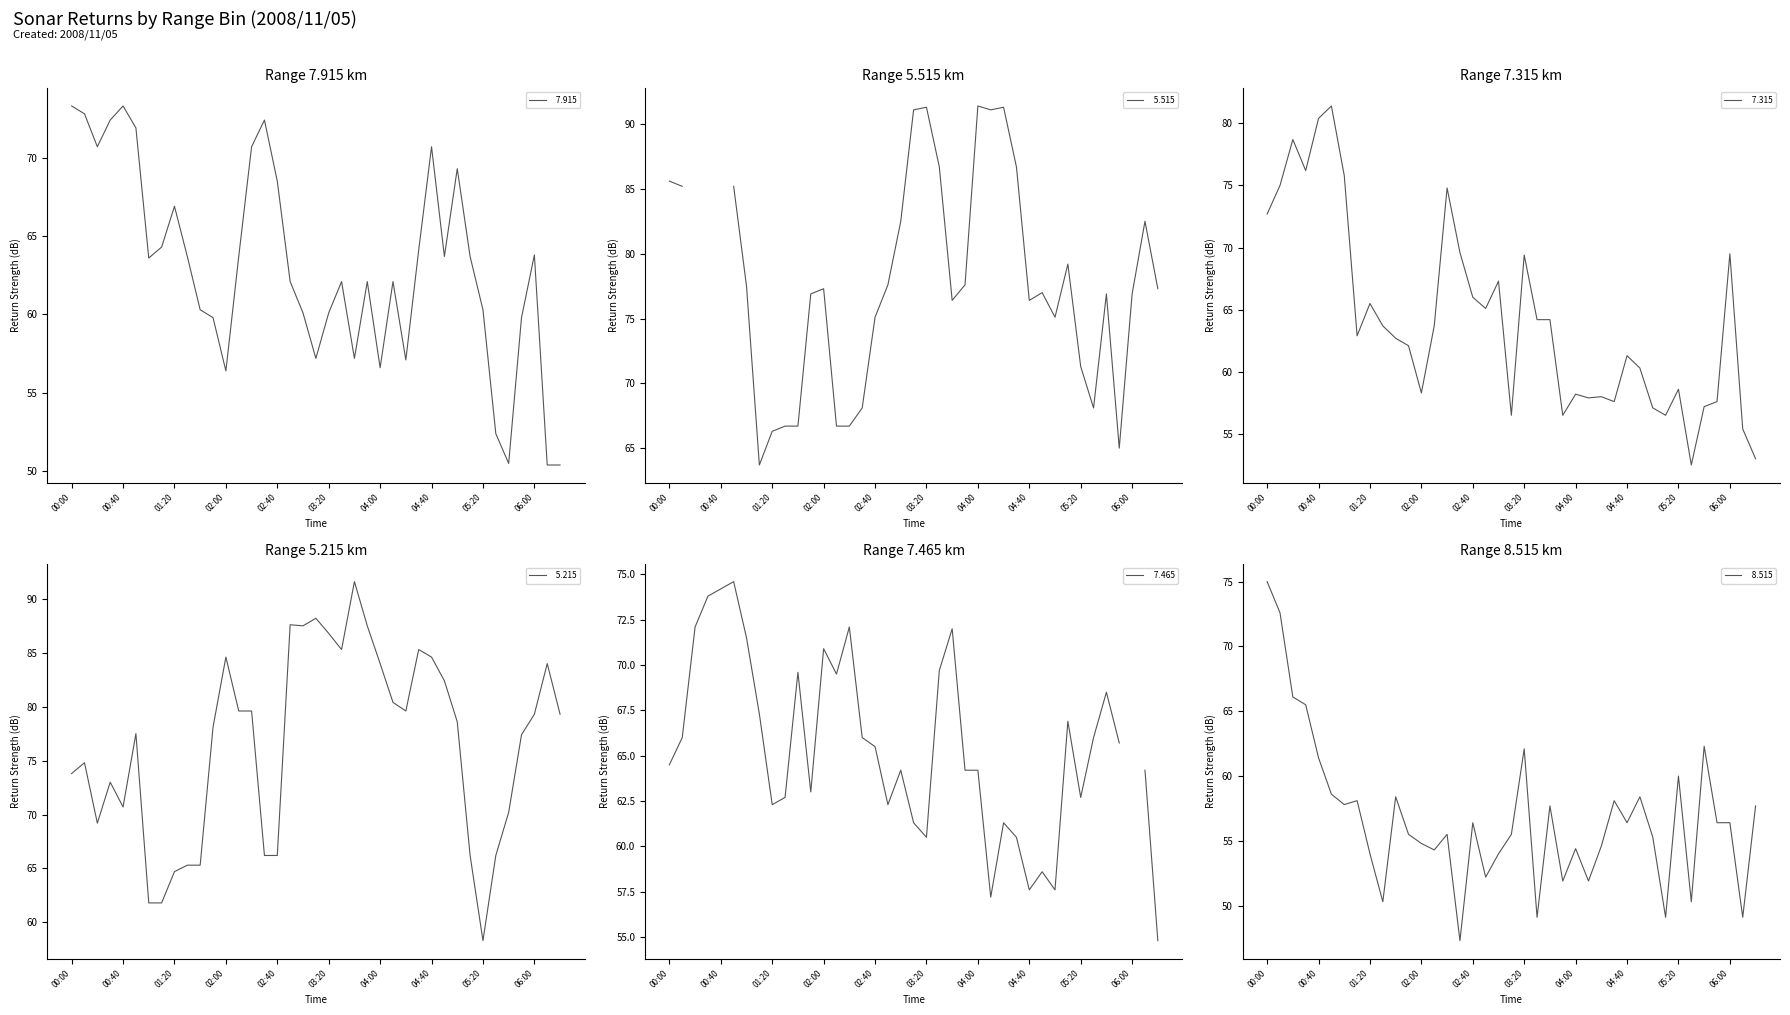

In   8.515, how many points are higher than both neighbors (excluding endpoints)?

11